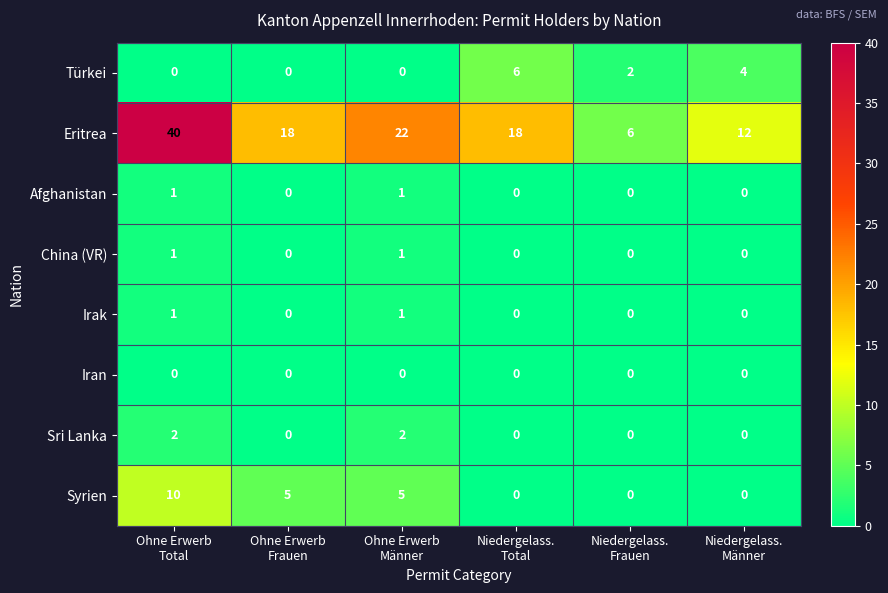

What is the sum of all Eritrea values?

116